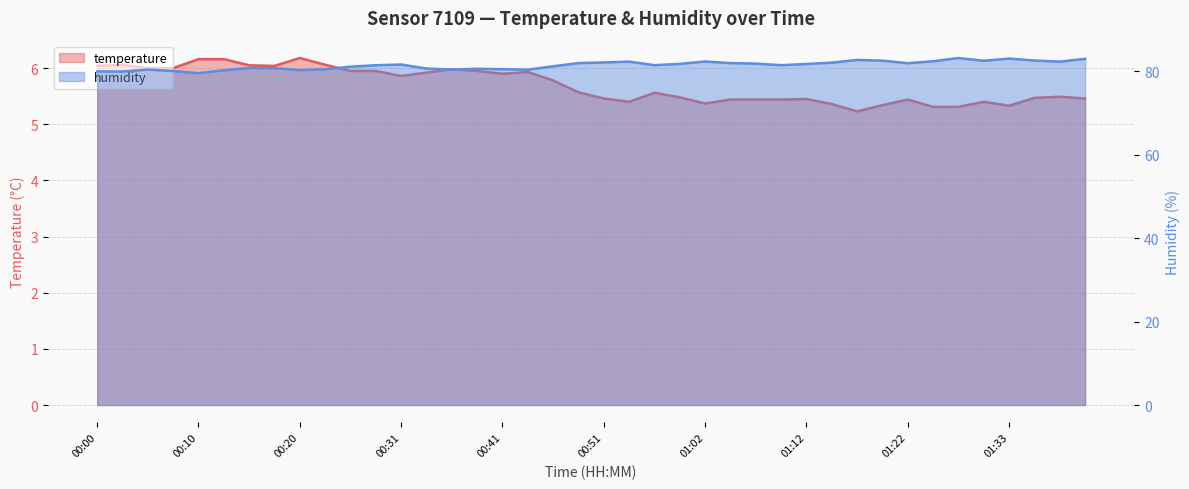

Between 00:07 and 00:02, which is larger?

00:02